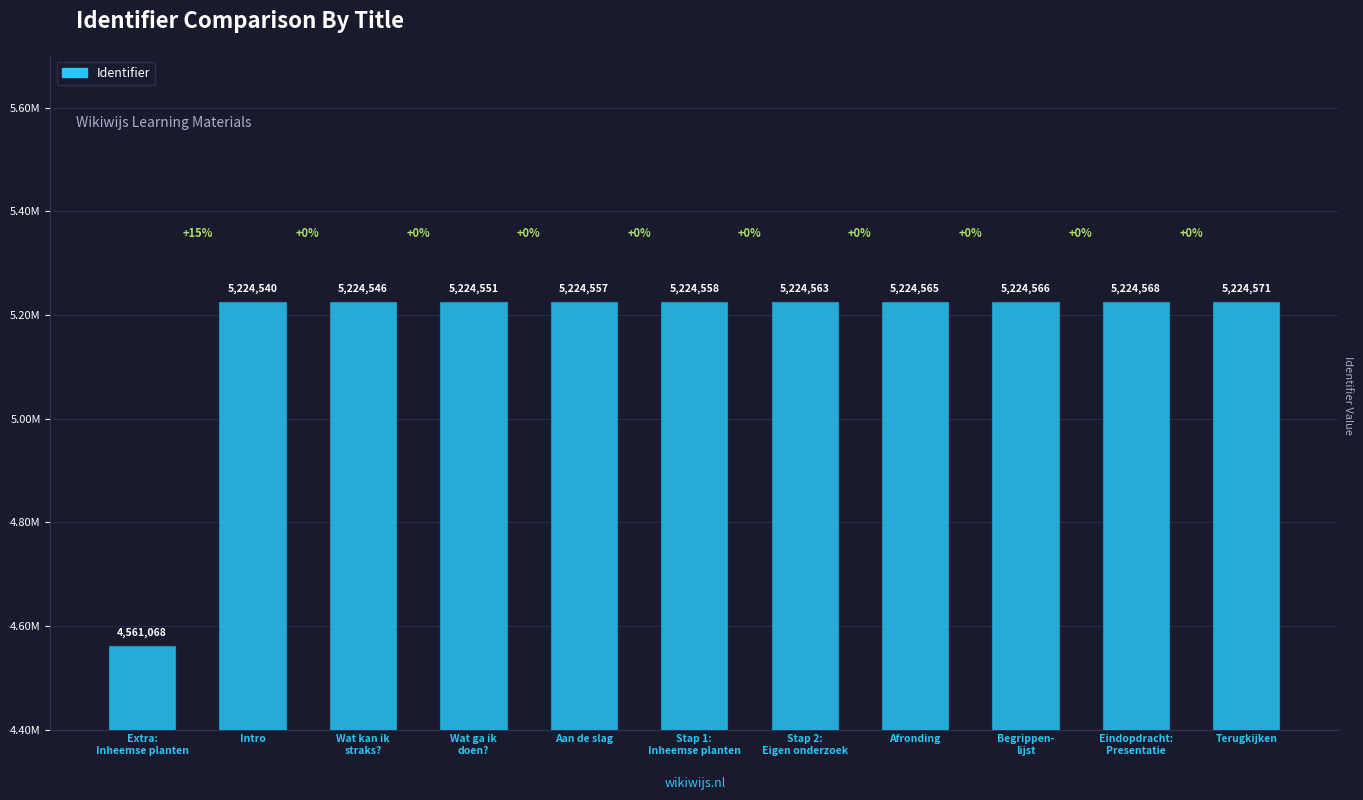

Reading left to right, list all the values displayed in this chart.

Extra:
Inheemse planten=4561068	Intro=5224540	Wat kan ik
straks?=5224546	Wat ga ik
doen?=5224551	Aan de slag=5224557	Stap 1:
Inheemse planten=5224558	Stap 2:
Eigen onderzoek=5224563	Afronding=5224565	Begrippen-
lijst=5224566	Eindopdracht:
Presentatie=5224568	Terugkijken=5224571